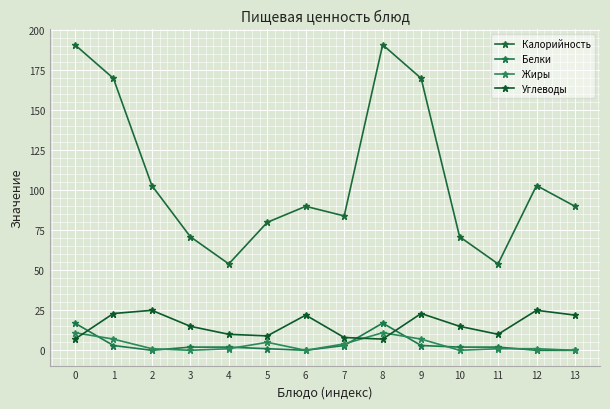

Which series changed the most between 12 and 13?

Калорийность